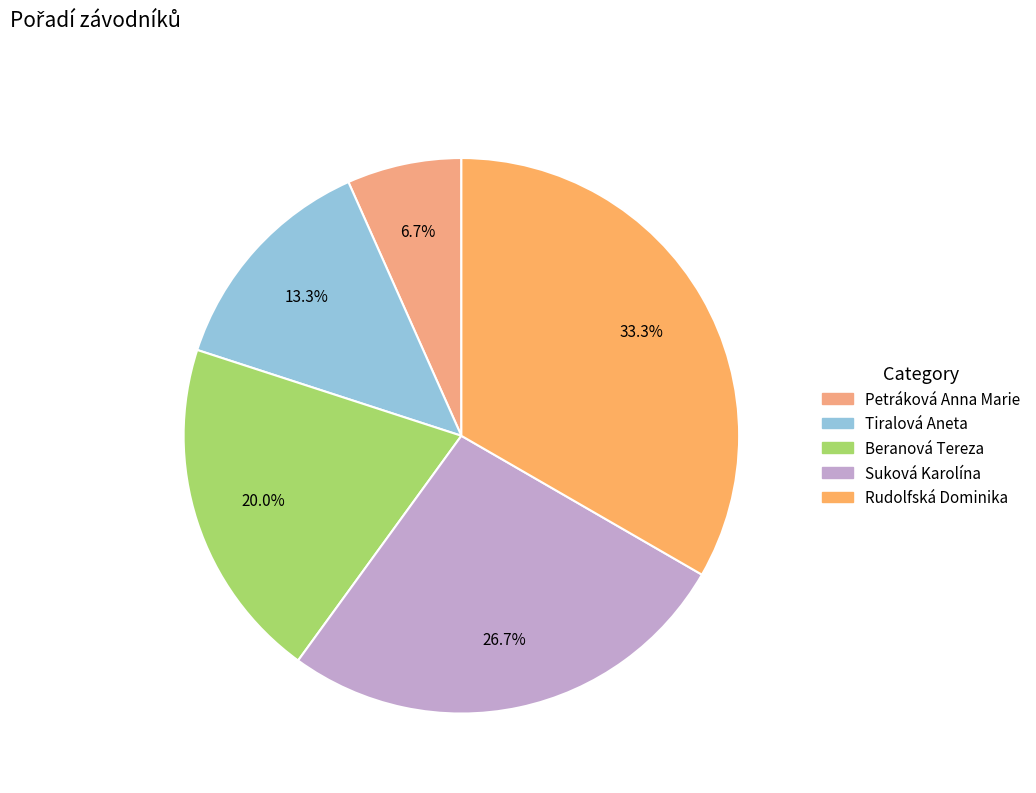

True or false: Petráková Anna Marie accounts for 13% of the total.

False